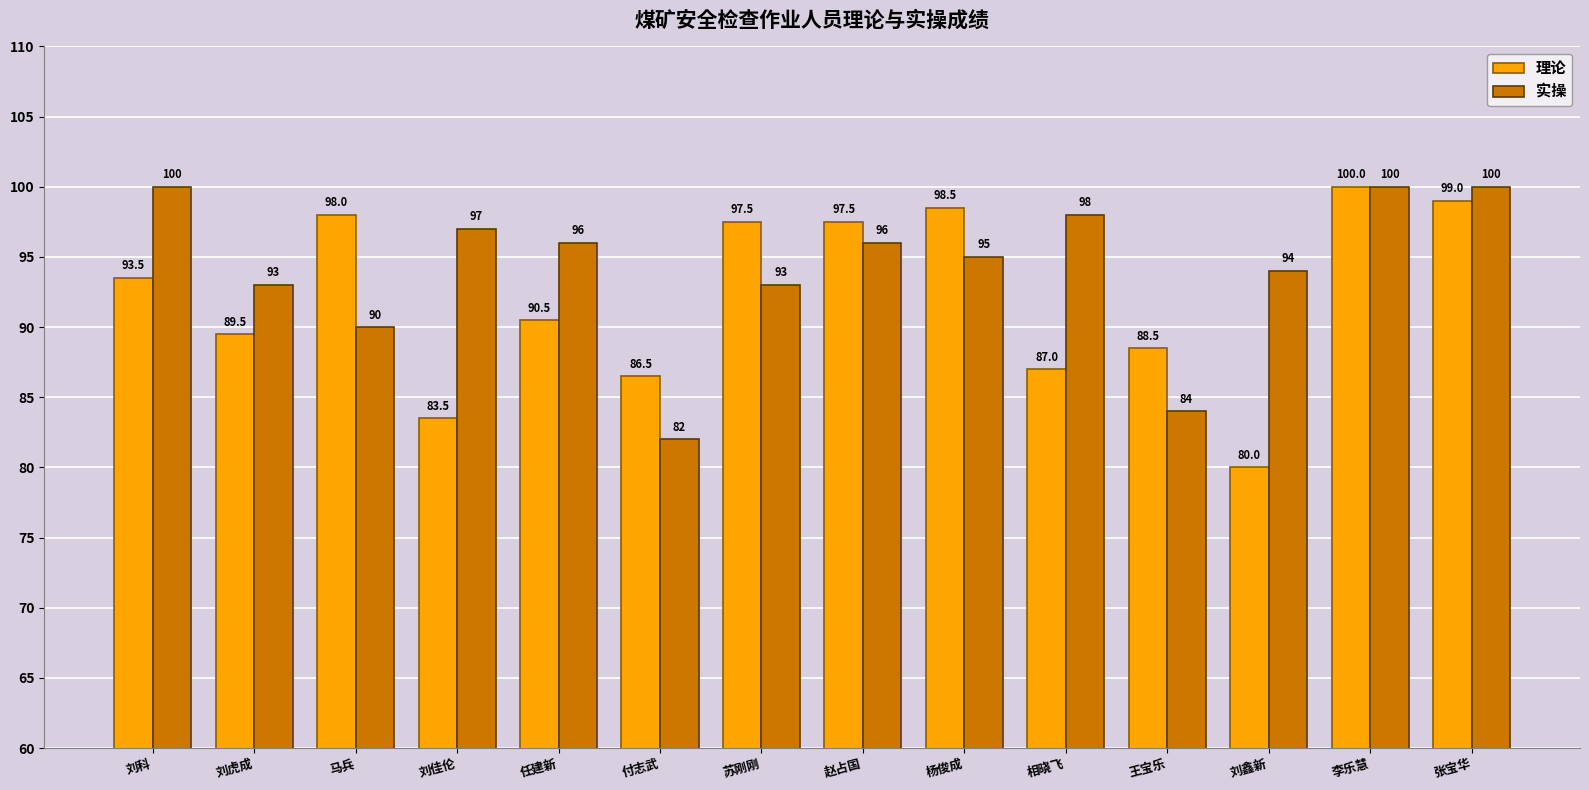

Is the value of 实操 at 李乐慧 greater than the value of 理论 at 刘佳伦?

Yes